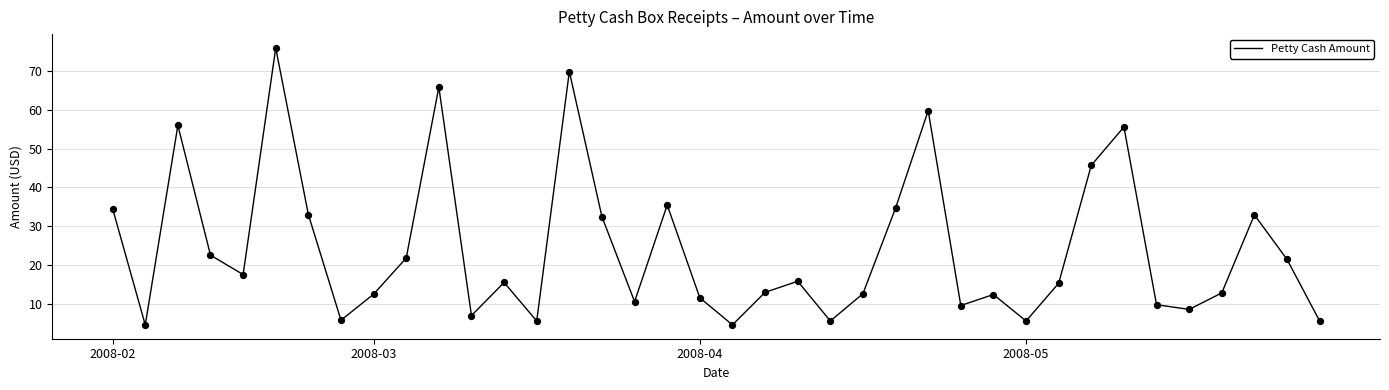

What is the difference between the maximum and minimum values?

71.5